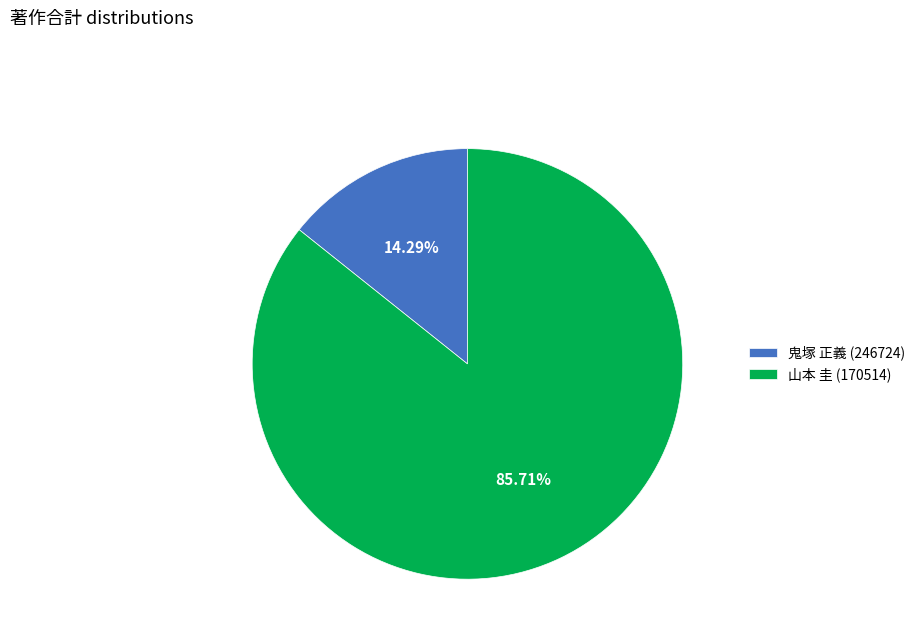

Rank the categories by value from highest to lowest.

山本 圭 (170514), 鬼塚 正義 (246724)